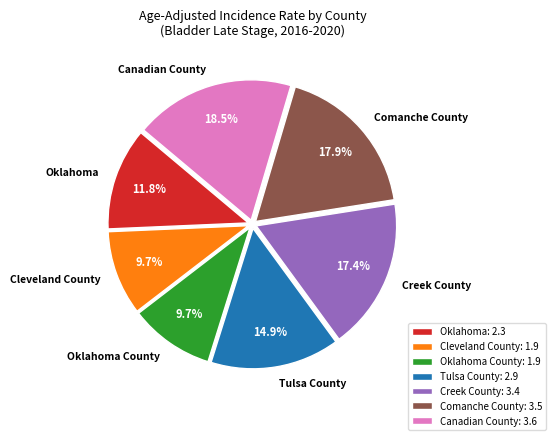

To the nearest percent, what is the difference between the largest and smallest slice percentages?

9%